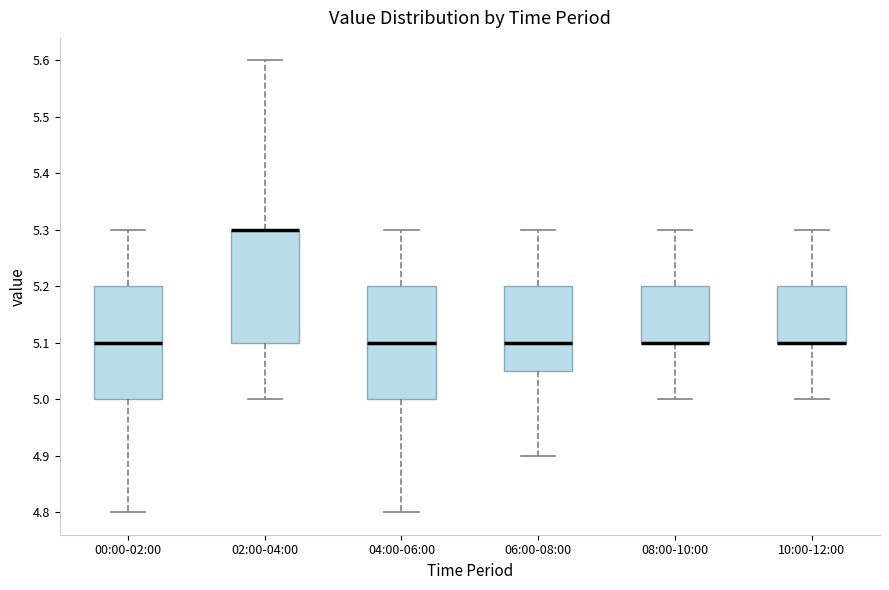

Where does the median line of the box for 00:00-02:00 sit on the y-axis? The values are not printed on the chart, so give them approximately, as read against the axis.

5.10